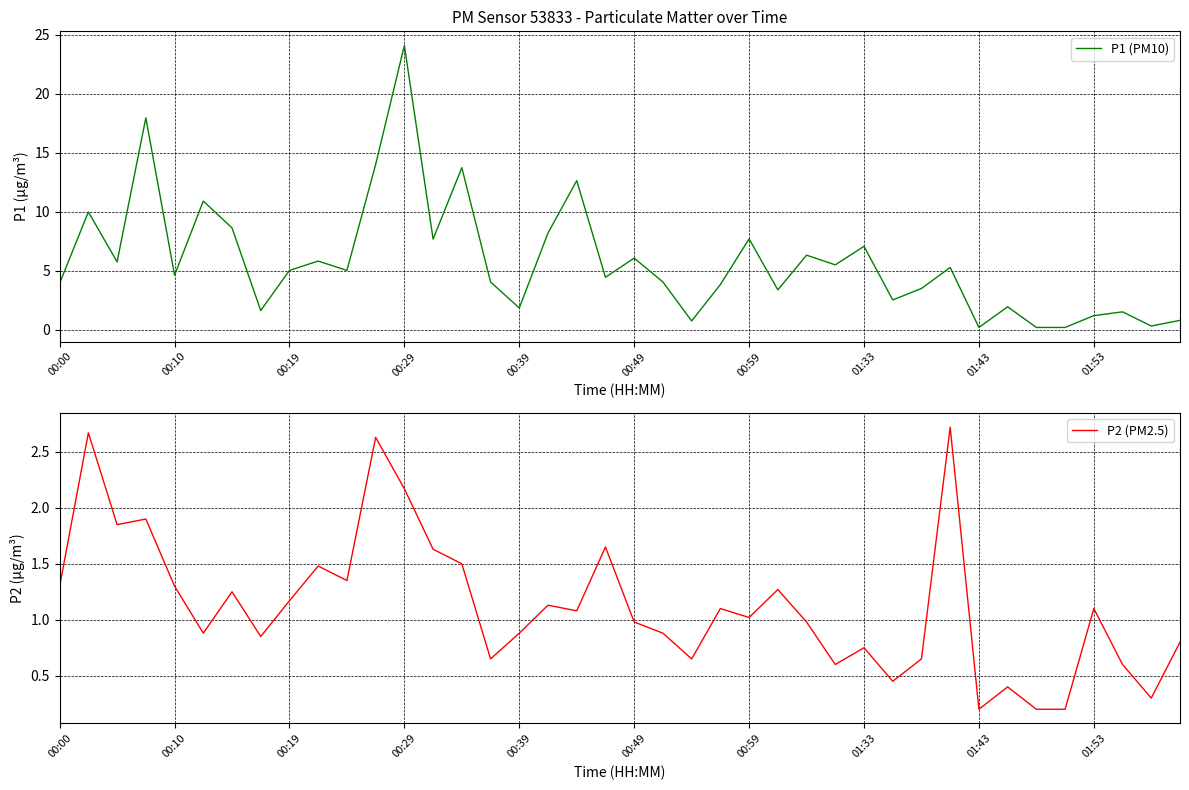

How many data points in P2 (PM2.5) are above 1?

21